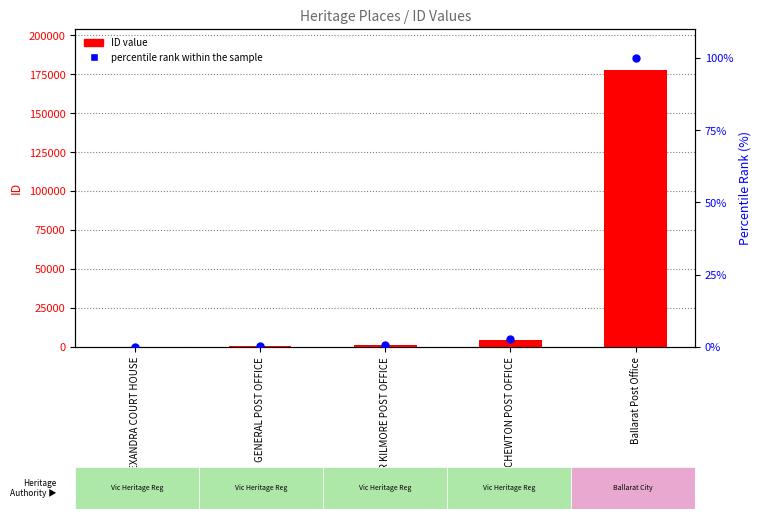

Which series reaches the minimum Y coordinate?

percentile rank within the sample